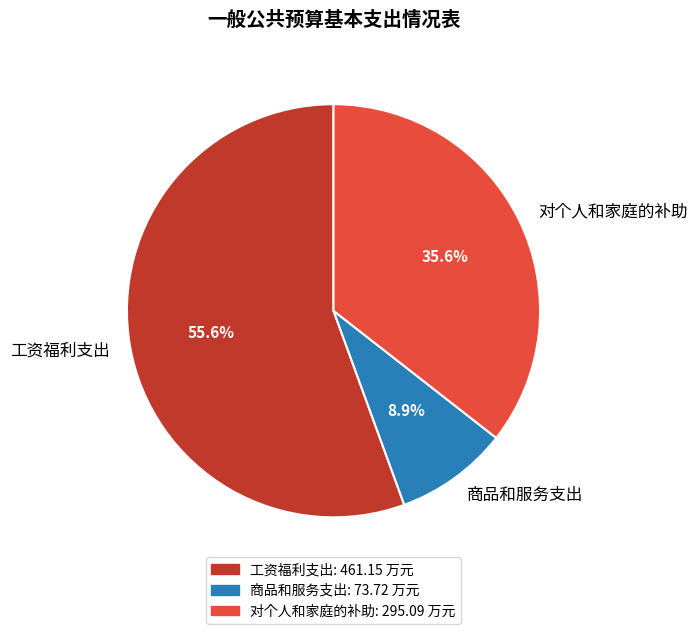

Is 工资福利支出 the majority of the pie?

Yes